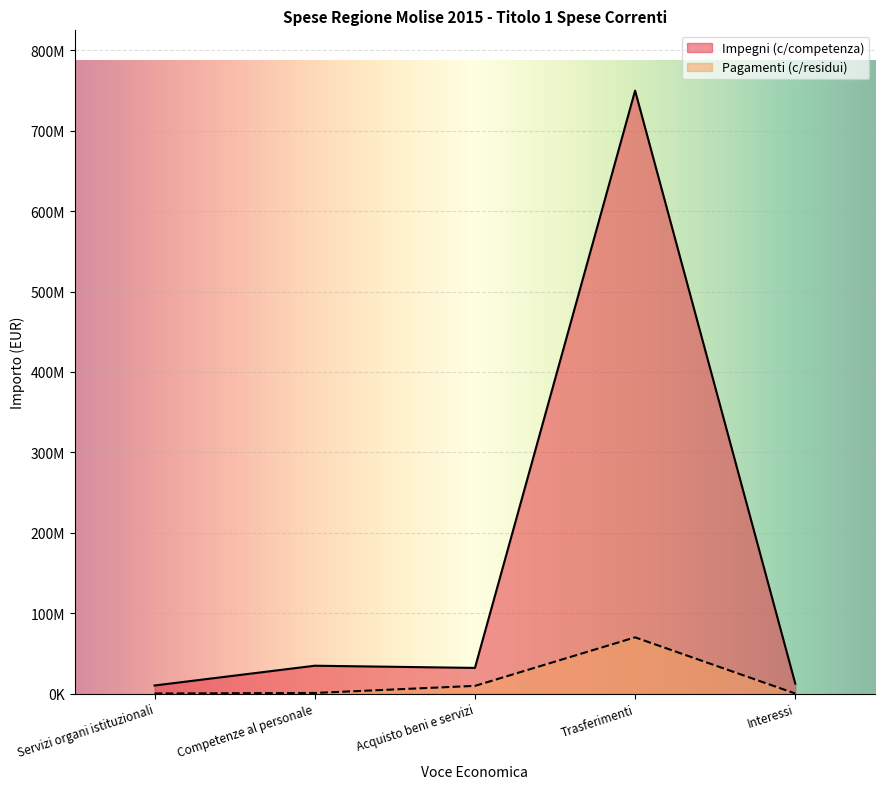

What are all the series names shown in the legend?

Impegni (c/competenza), Pagamenti (c/residui)